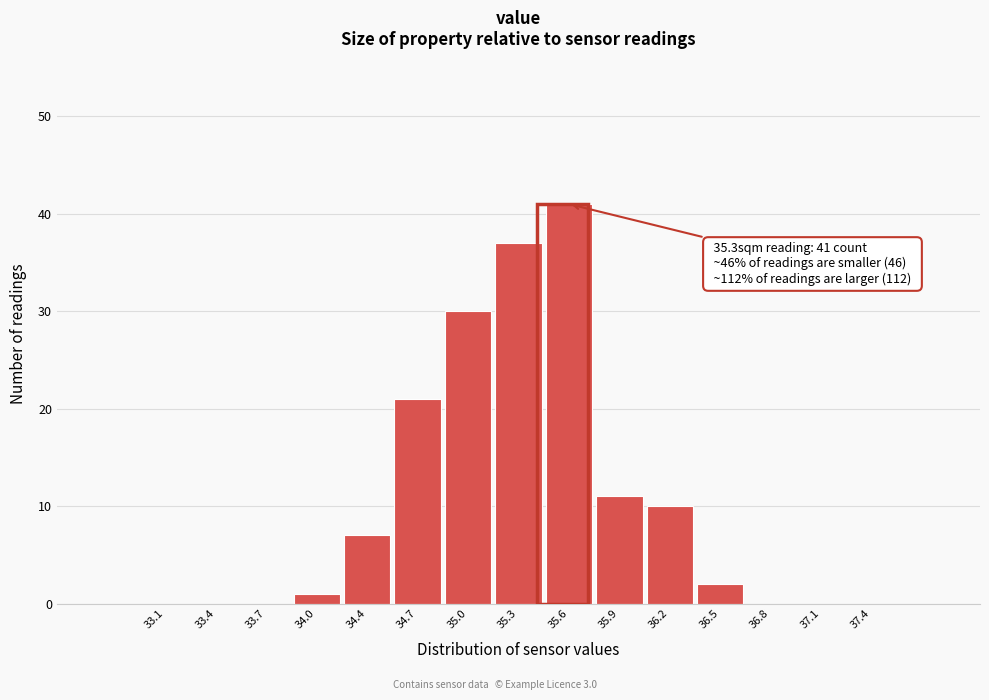

Which range on the x-axis has the tallest bar?

35.40 to 35.70